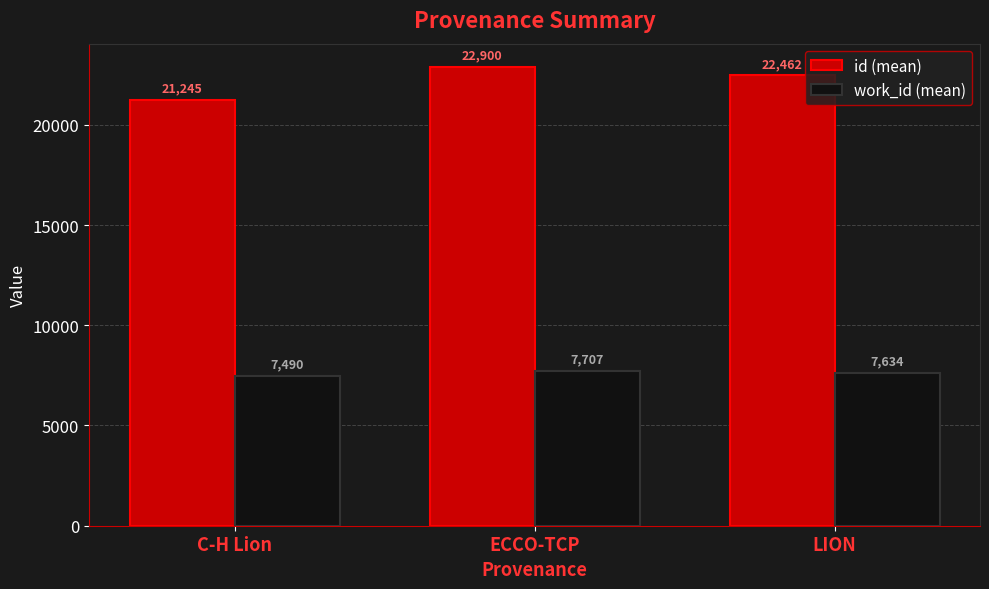

At how many categories does at least one series exceed 13340?

3